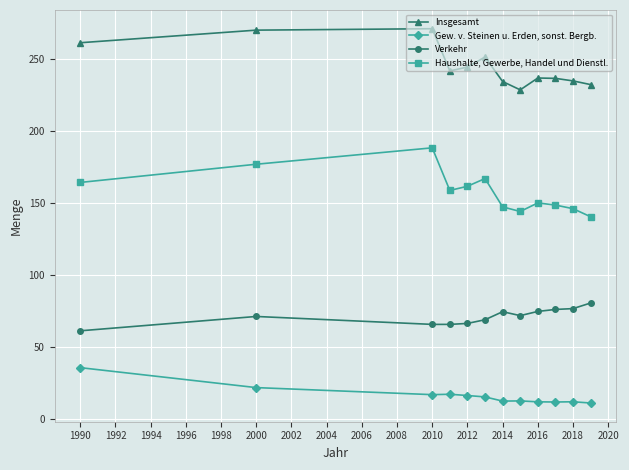

What is the value of the Verkehr point at the 12th from the left?

80.6